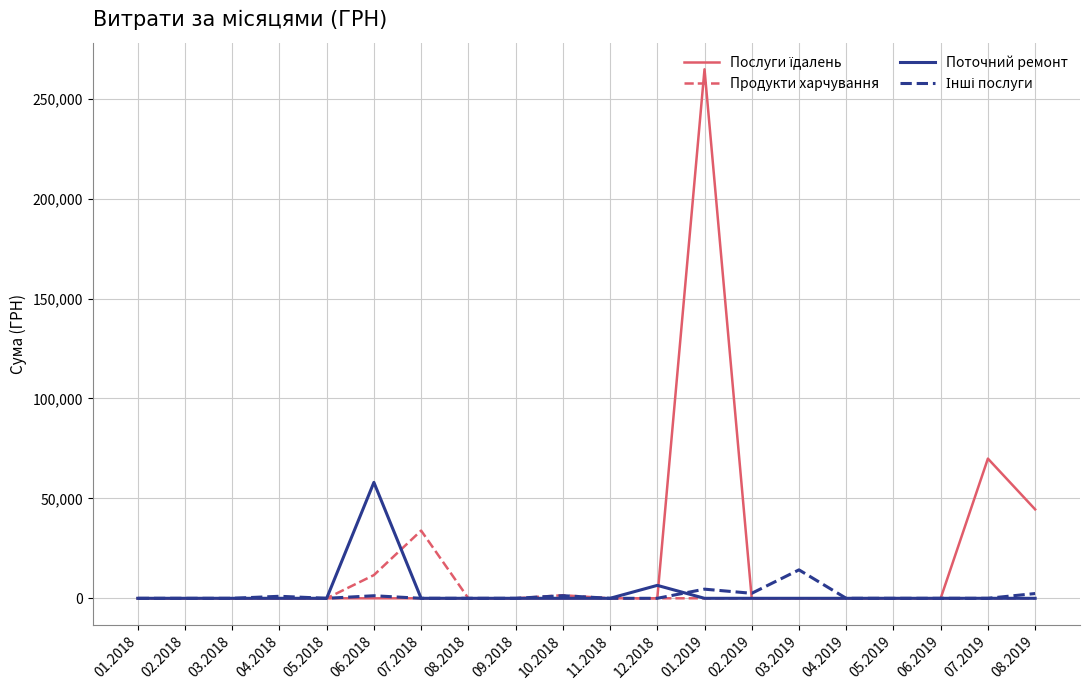

At which category is the sum across all series the highest?

01.2019